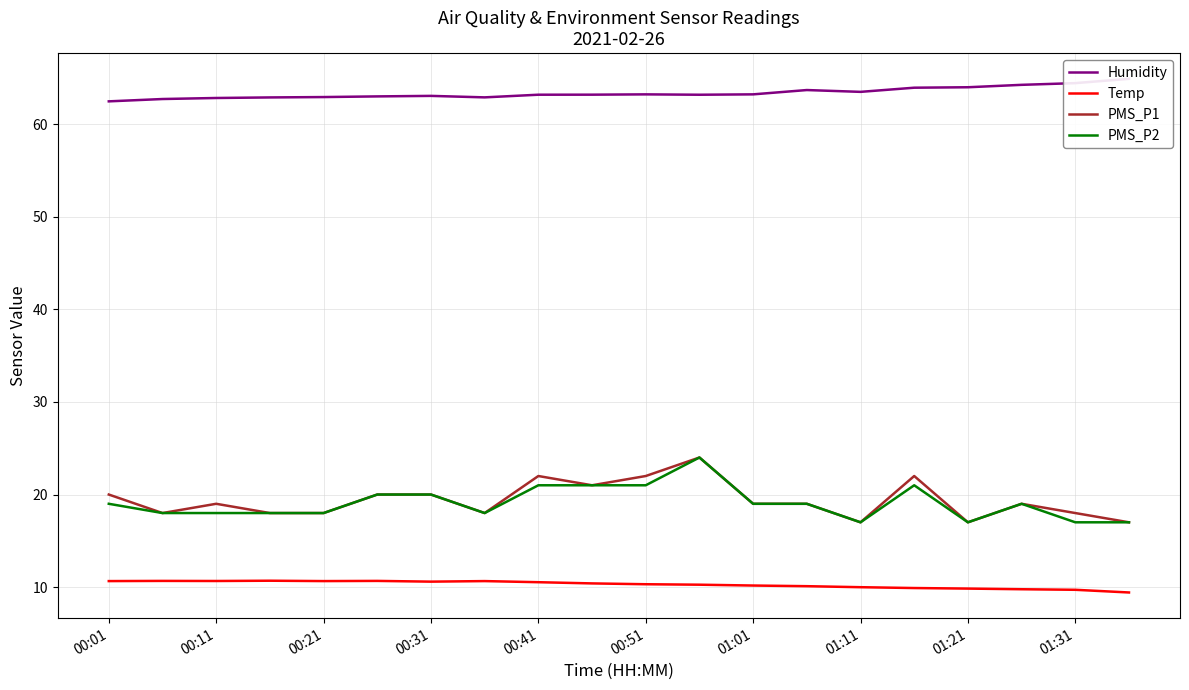

True or false: PMS_P2 and Humidity cross at least once.

False